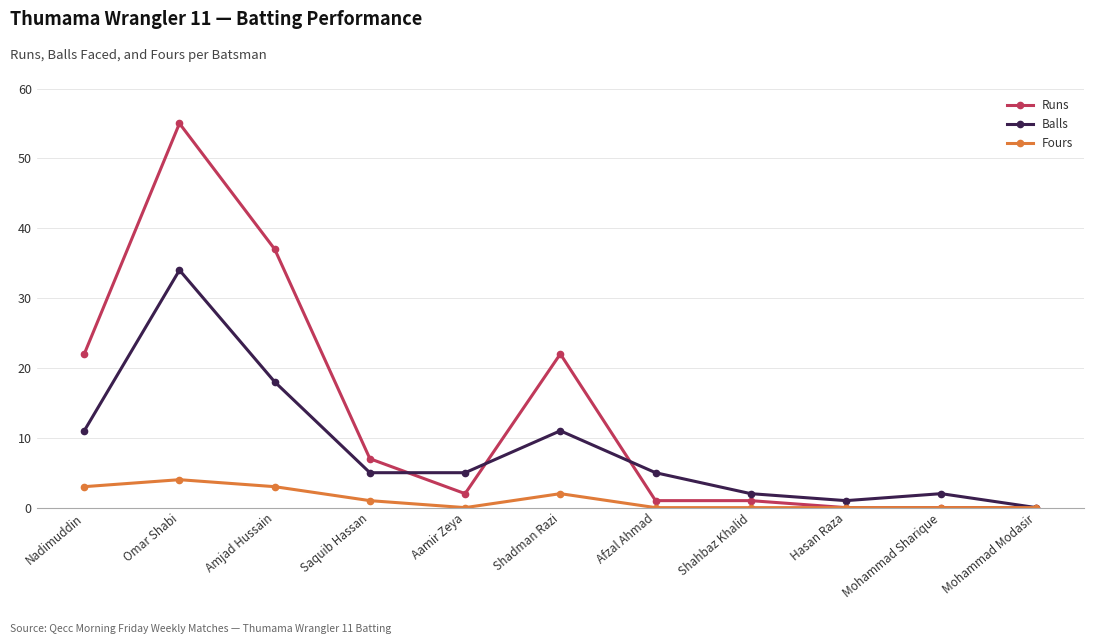

Does the chart display data point markers on the line(s)?

Yes